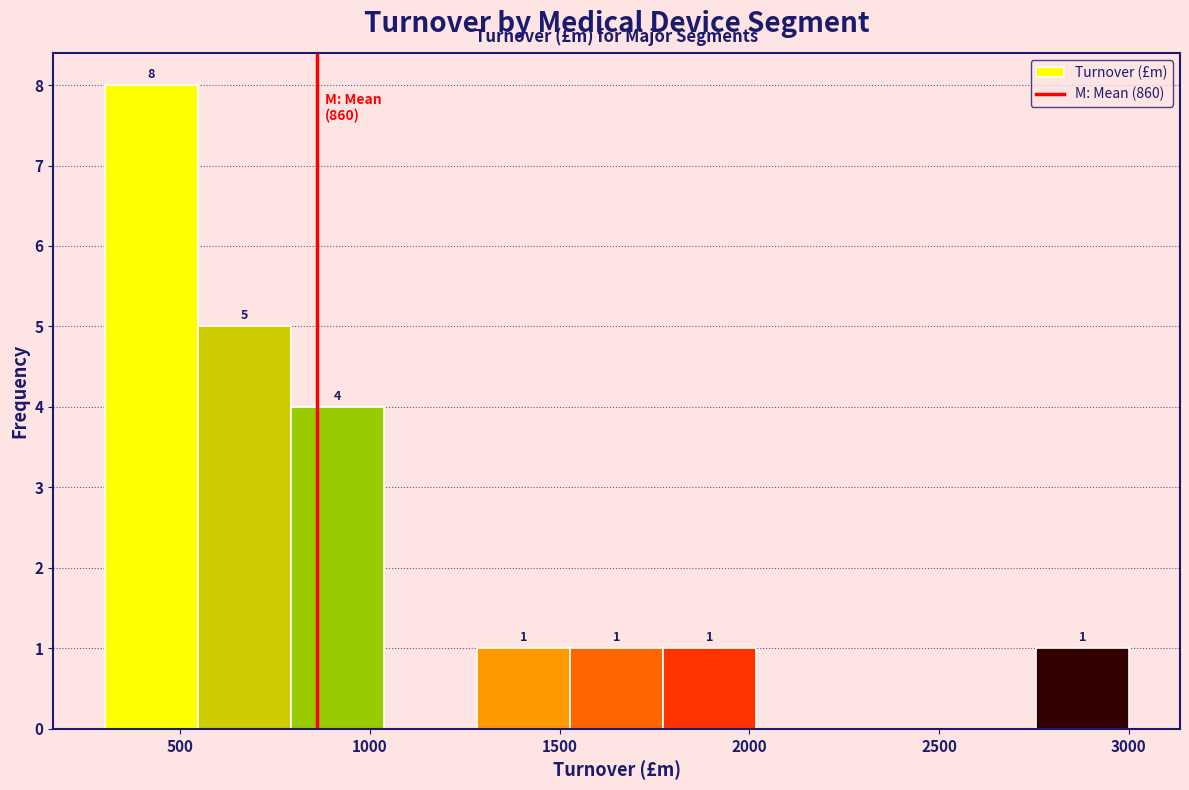

Over which range of the x-axis is the bar tallest?

300 to 550